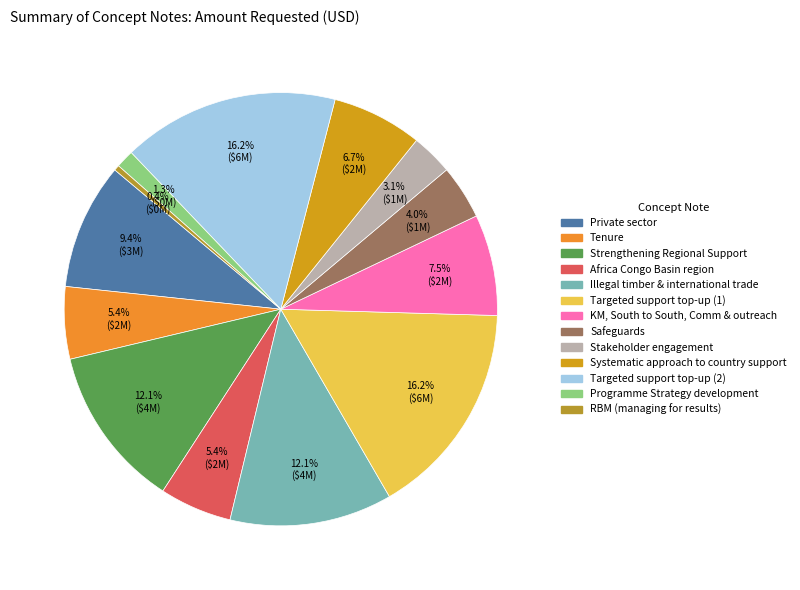

What is the smallest slice in the pie chart?

RBM (managing for results)